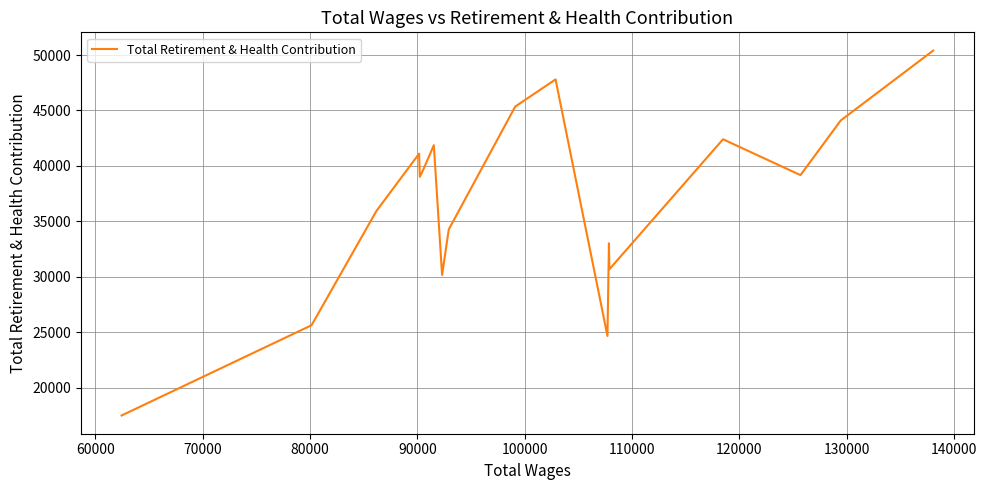

What is the minimum value shown in the chart?

17478